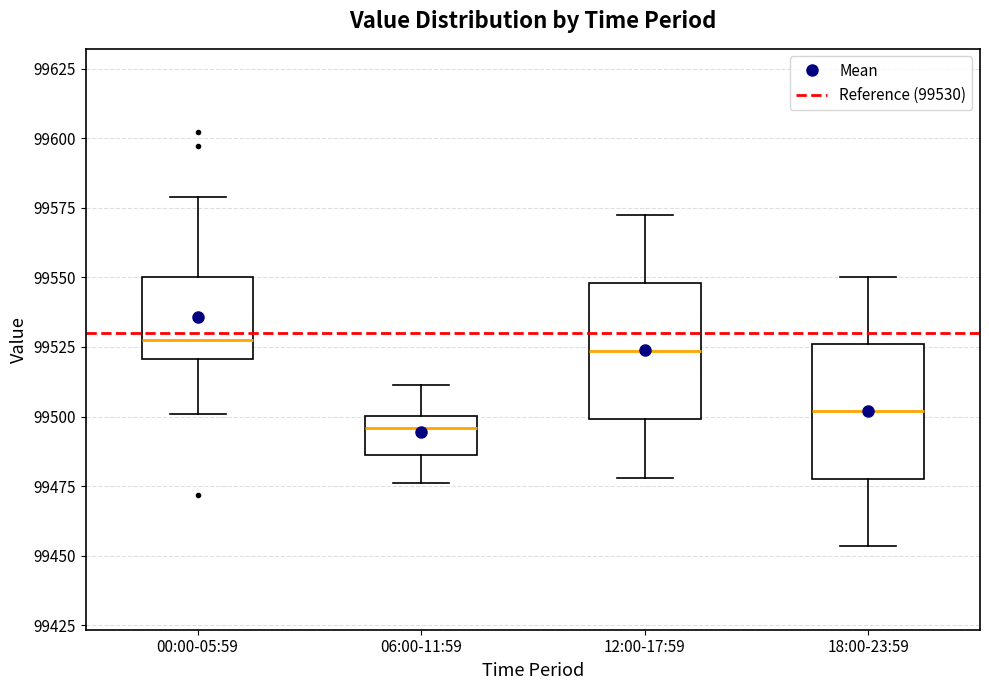

Where does the median line of the box for 00:00-05:59 sit on the y-axis? The values are not printed on the chart, so give them approximately, as read against the axis.

99525